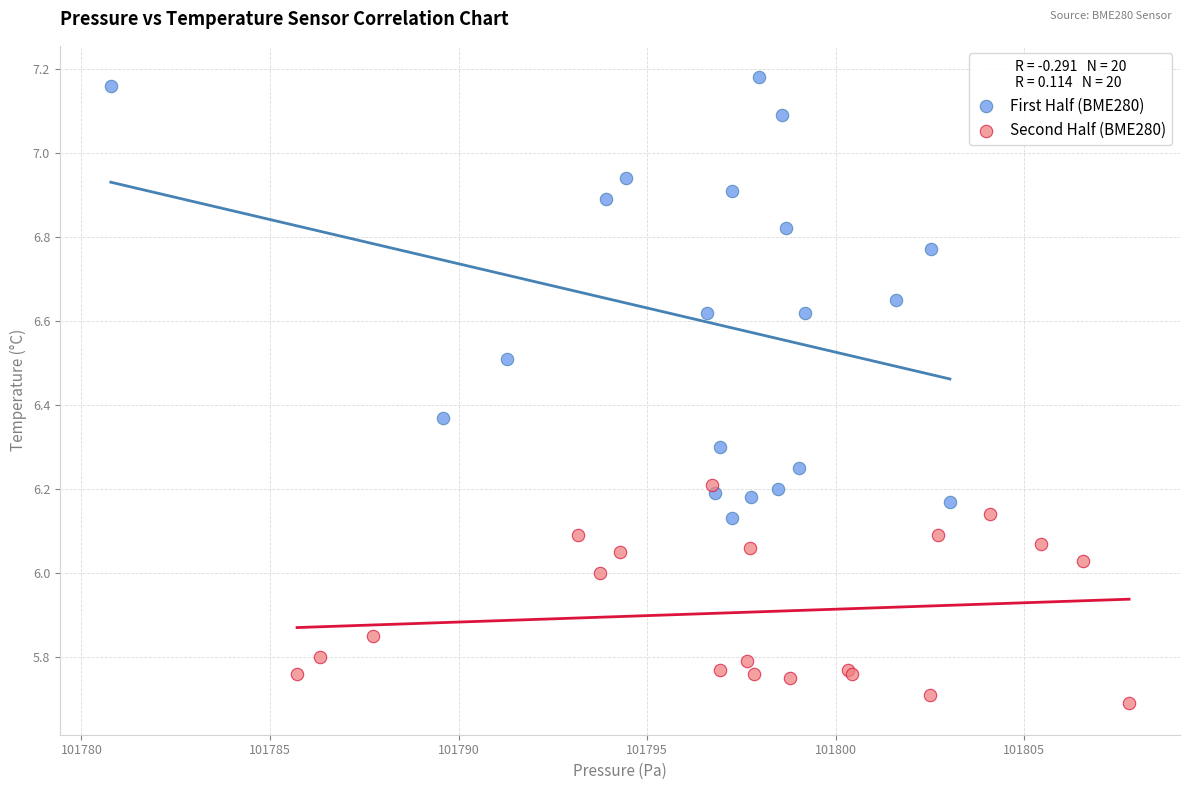

What are all the series names shown in the legend?

First Half (BME280), Second Half (BME280)